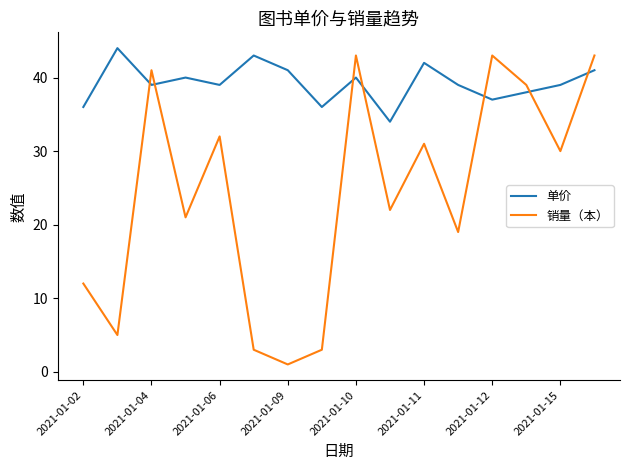

Which series has the largest total across all categories?

单价